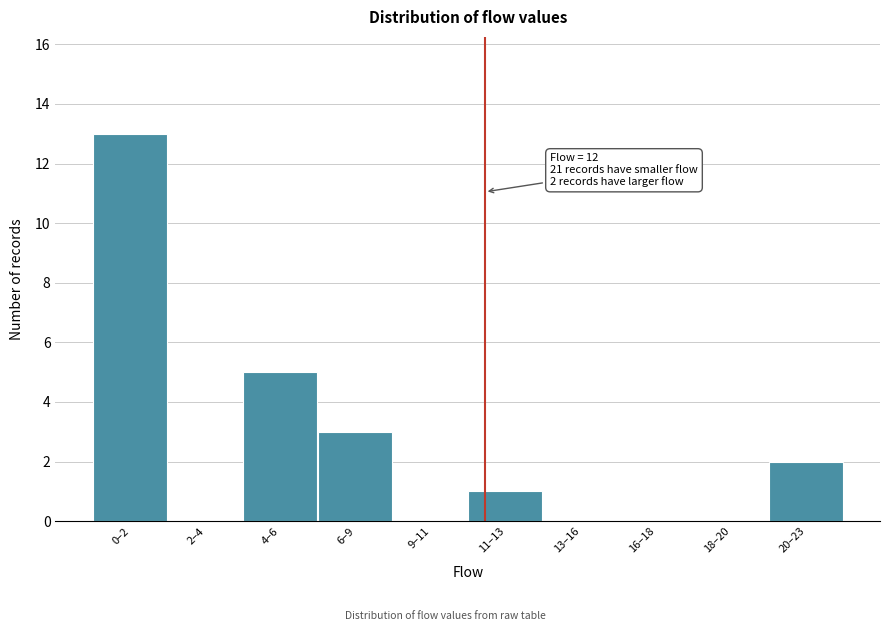

Reading right to left, what are all the values shown in this chart?

20–23=2	18–20=0	16–18=0	13–16=0	11–13=1	9–11=0	6–9=3	4–6=5	2–4=0	0–2=13